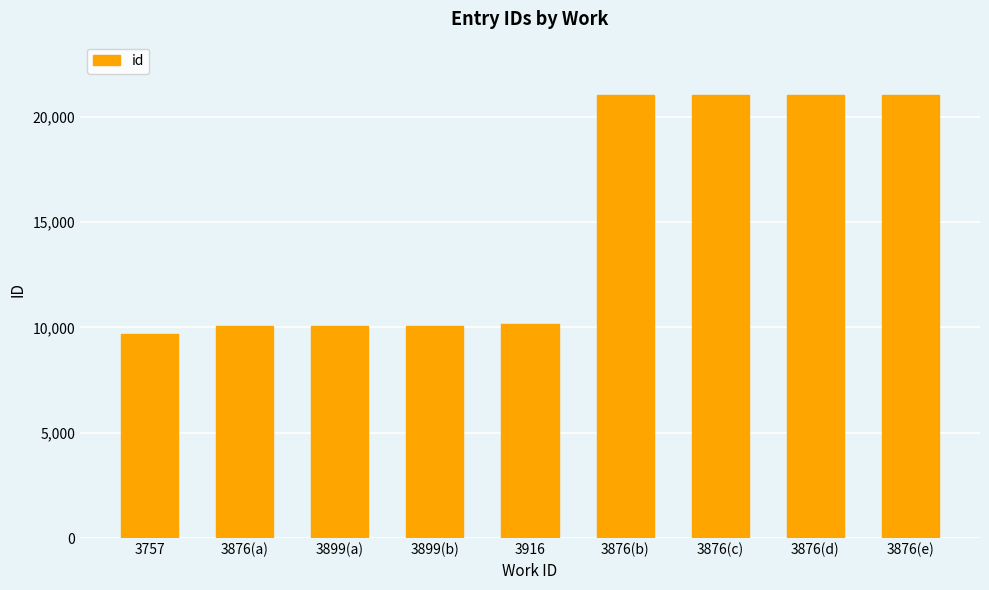

How many distinct data groups are displayed?

1